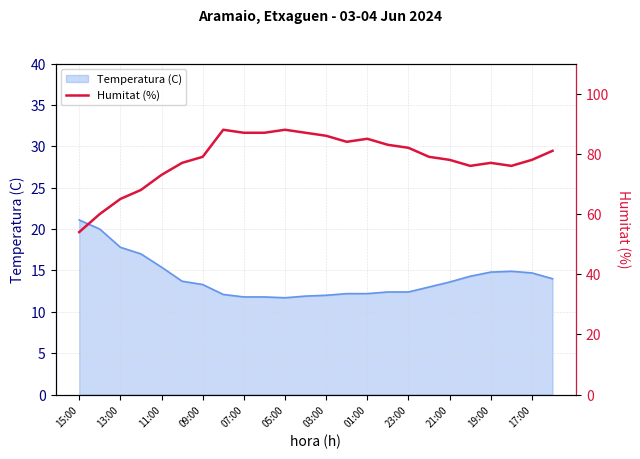

Is it true that Temperatura (C) equals 21.2 at 17:00?

False